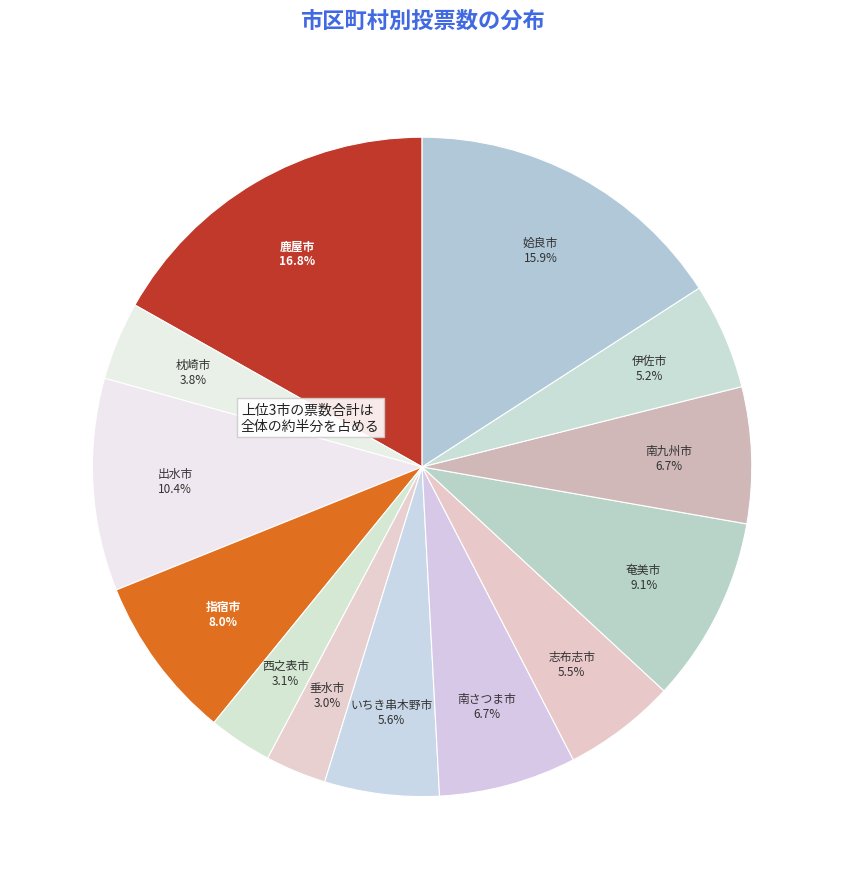

How many slices are in this pie chart?

13